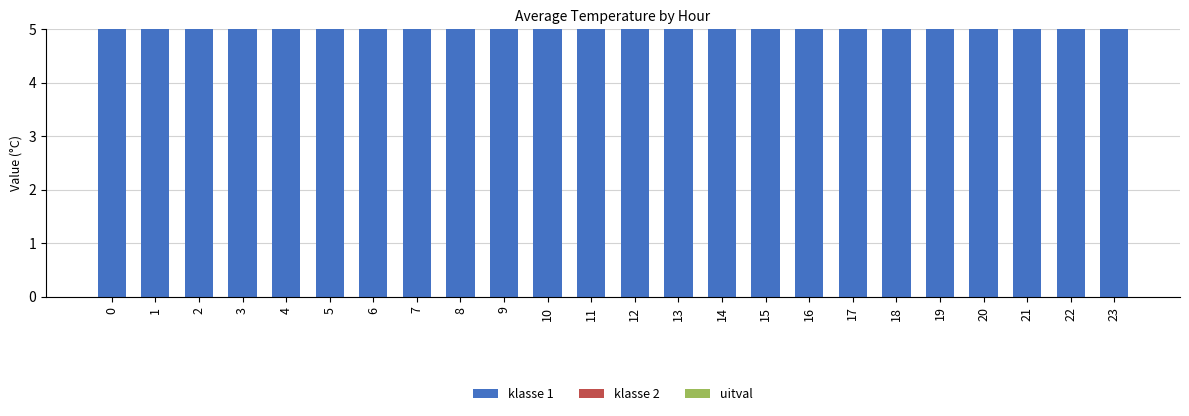

What are all the series names shown in the legend?

klasse 1, klasse 2, uitval